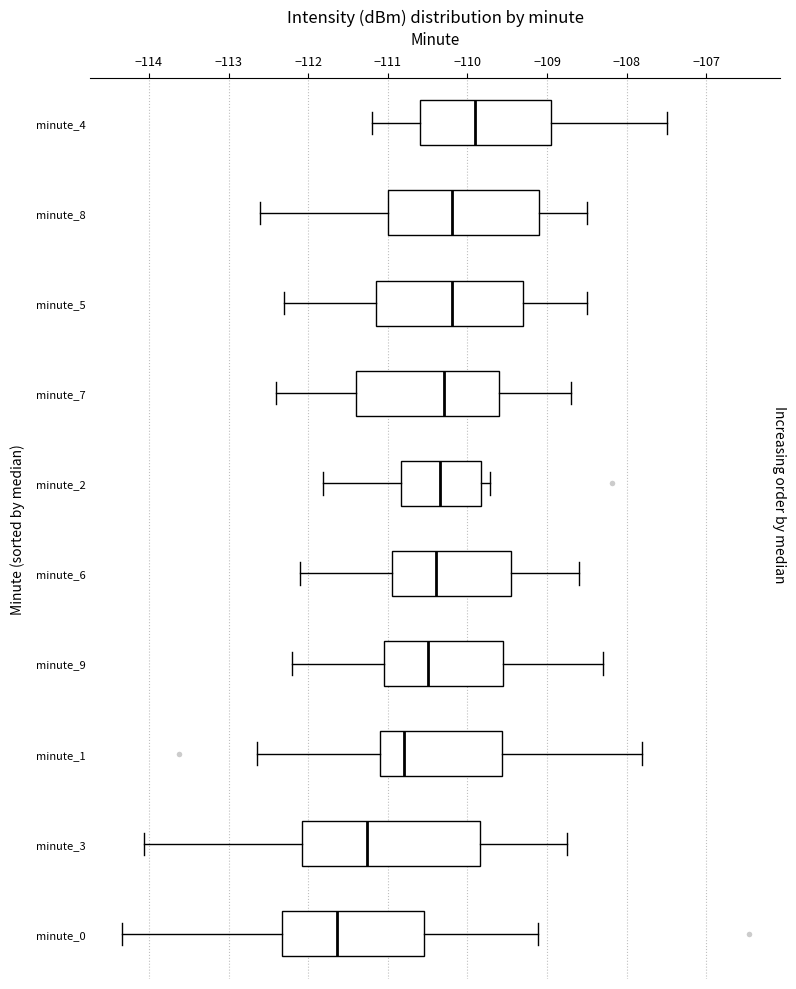

Reading bottom to top, read every box against the x-axis: the position of its median line, the range the box covers, and the ends of its whiskers. The values are not printed on the chart, so give them approximately, as read against the axis.

minute_0: median -111.6, box -112.3 to -110.5, whiskers -114.3 to -109.1
minute_3: median -111.3, box -112.1 to -109.8, whiskers -114.1 to -108.7
minute_1: median -110.8, box -111.1 to -109.6, whiskers -112.6 to -107.8
minute_9: median -110.5, box -111.0 to -109.5, whiskers -112.2 to -108.3
minute_6: median -110.4, box -110.9 to -109.4, whiskers -112.1 to -108.6
minute_2: median -110.3, box -110.8 to -109.8, whiskers -111.8 to -109.7
minute_7: median -110.3, box -111.4 to -109.6, whiskers -112.4 to -108.7
minute_5: median -110.2, box -111.1 to -109.3, whiskers -112.3 to -108.5
minute_8: median -110.2, box -111.0 to -109.1, whiskers -112.6 to -108.5
minute_4: median -109.9, box -110.6 to -108.9, whiskers -111.2 to -107.5